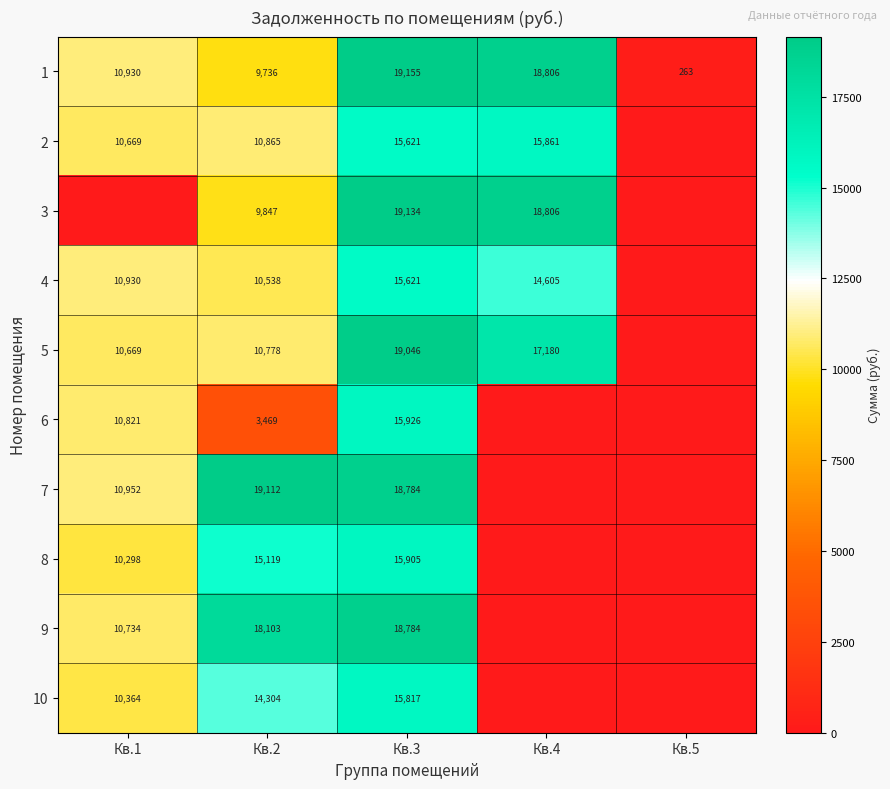

Is the value of 8 at Кв.1 greater than the value of 6 at Кв.3?

No